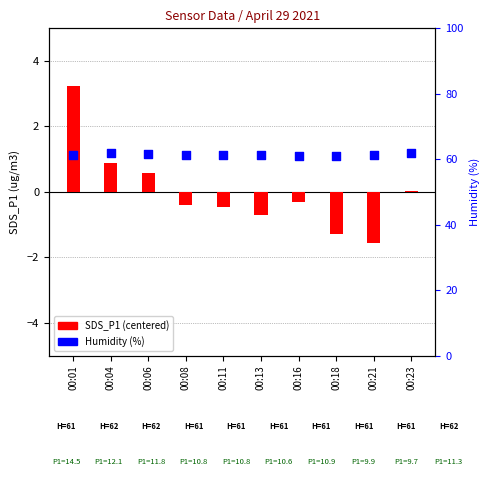

Which series has the widest spread of Y values?

SDS_P1 (centered)